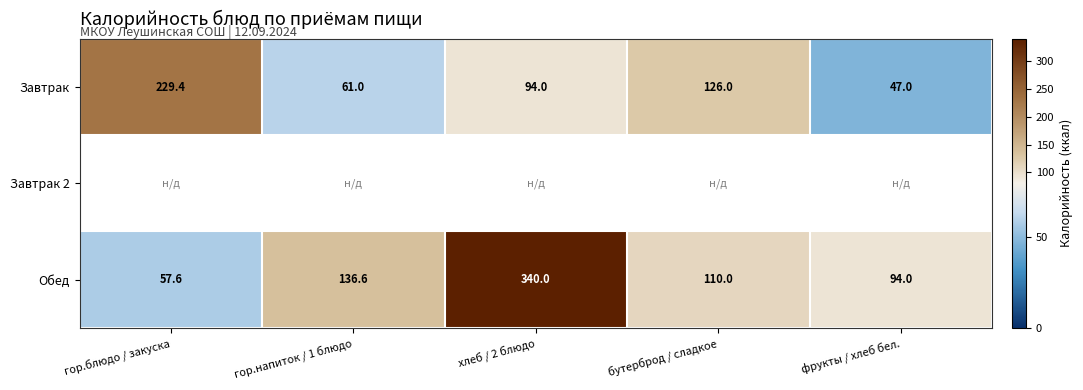

What is the sum of the Завтрак values at хлеб / 2 блюдо and бутерброд / сладкое?

220.0